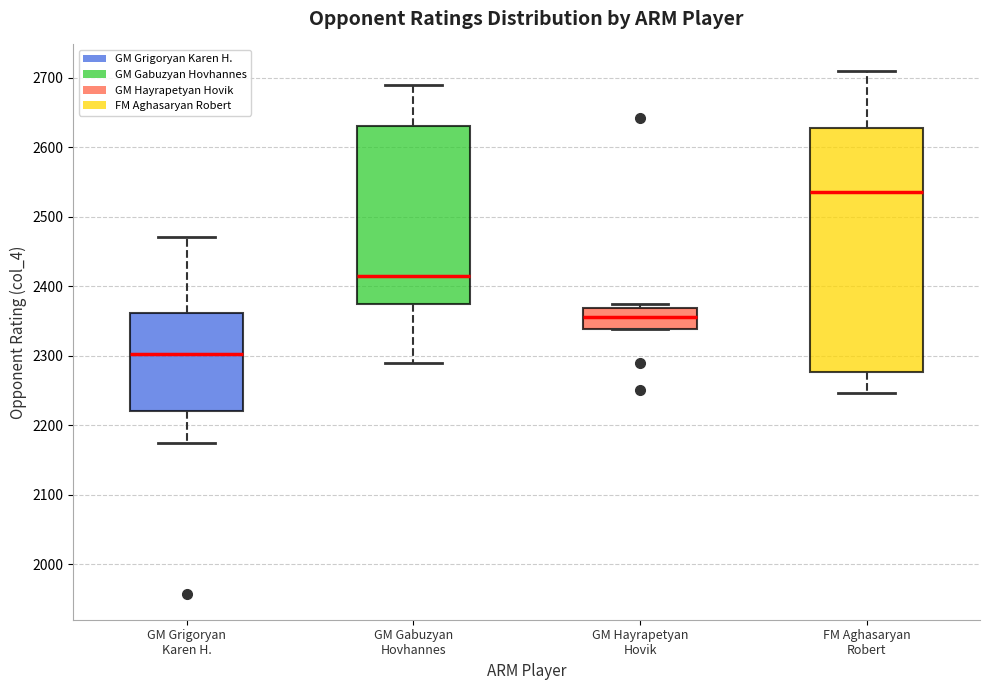

Reading left to right, transcribe this box plot: for each box, give where its median line is, the range the box spans, and where its two whiskers end, as read against the y-axis. The values are not printed on the chart, so give them approximately, as read against the axis.

GM Grigoryan Karen H.: median 2300, box 2220 to 2360, whiskers 2180 to 2470
GM Gabuzyan Hovhannes: median 2410, box 2380 to 2630, whiskers 2290 to 2690
GM Hayrapetyan Hovik: median 2360, box 2340 to 2370, whiskers 2340 to 2380
FM Aghasaryan Robert: median 2540, box 2280 to 2630, whiskers 2250 to 2710